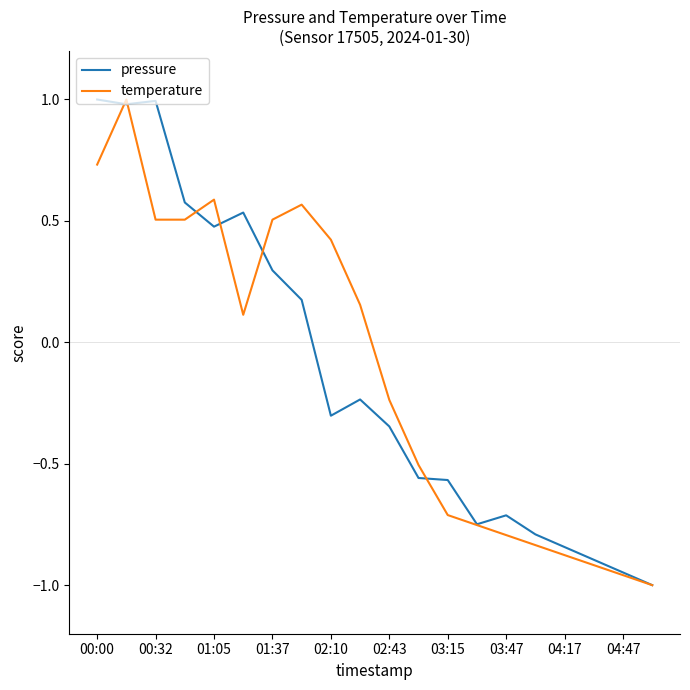

What is the maximum value for temperature?

1.0